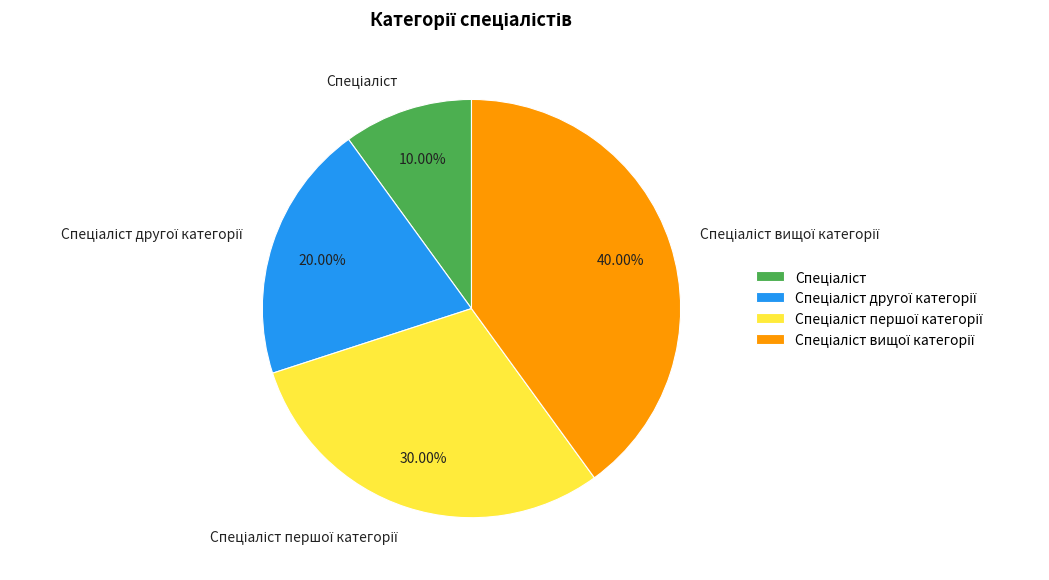

Is there any slice that represents more than half of the pie?

No